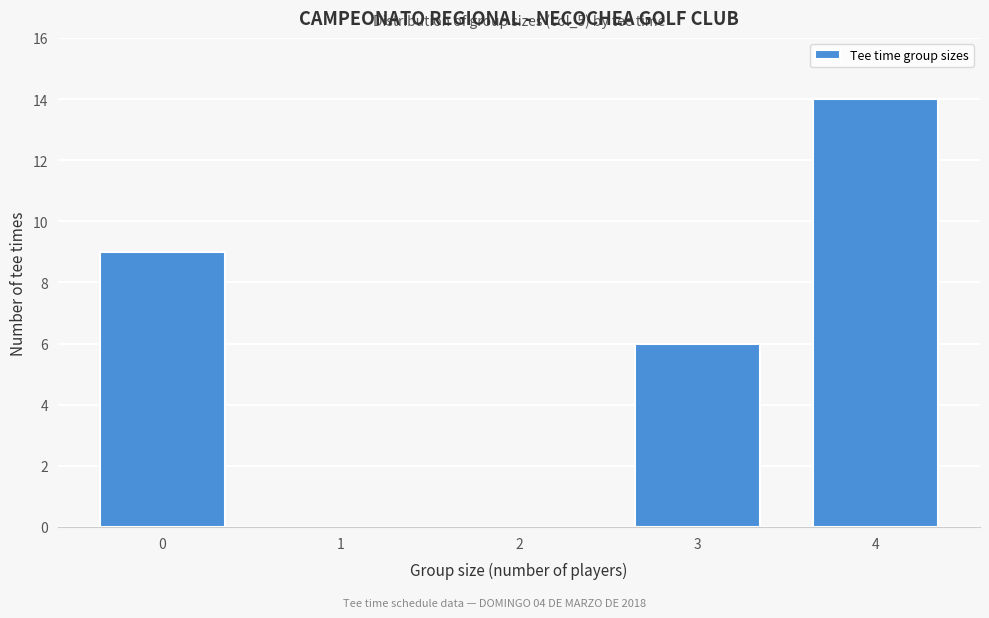

Reading left to right, what are all the values shown in this chart?

0=9	1=0	2=0	3=6	4=14